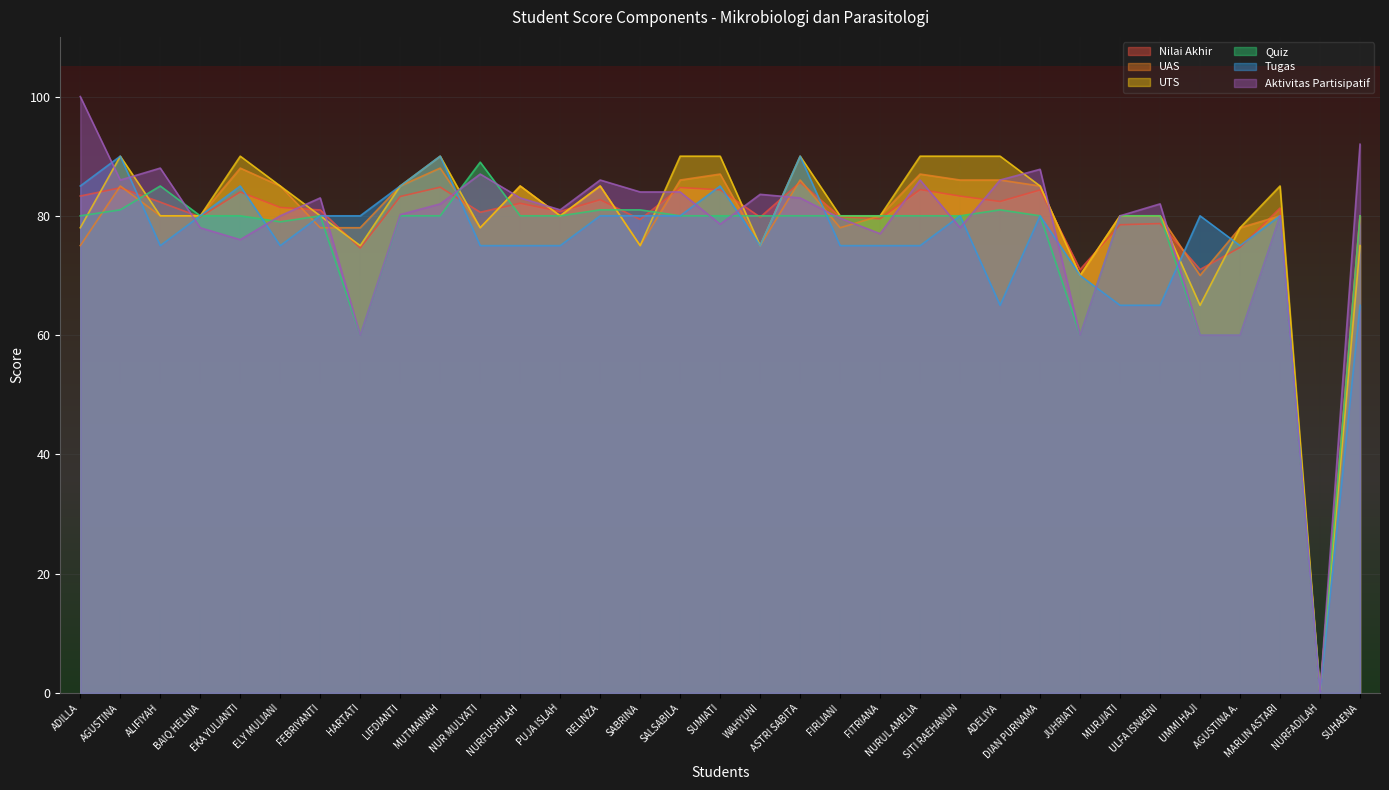

At which category does Nilai Akhir reach its first local peak?

AGUSTINA